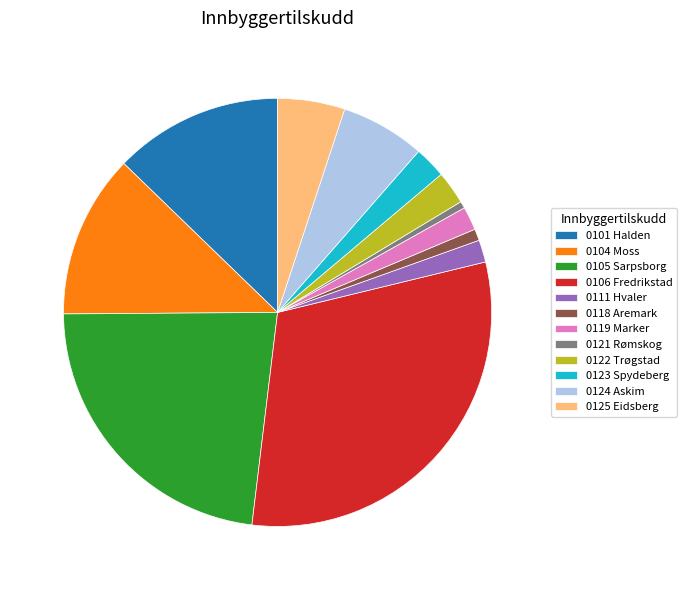

How many segments does this pie chart have?

12